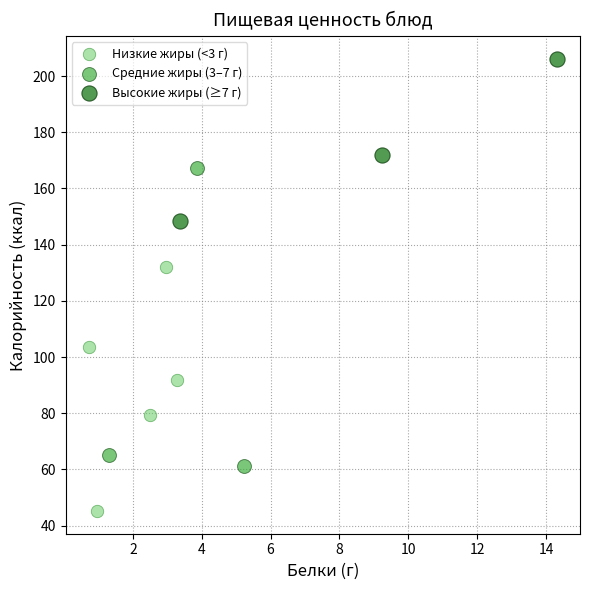

Which series reaches the maximum Y coordinate?

Высокие жиры (≥7 г)